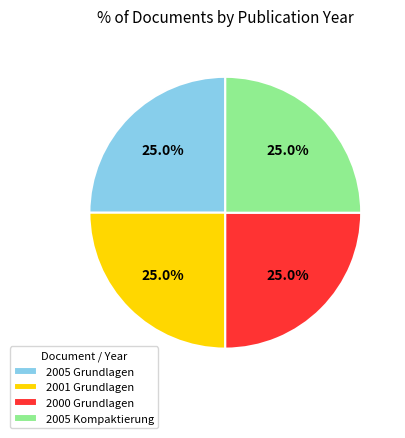

What is the ratio of the value at 2000 Grundlagen to the value at 2005 Grundlagen?

1.0